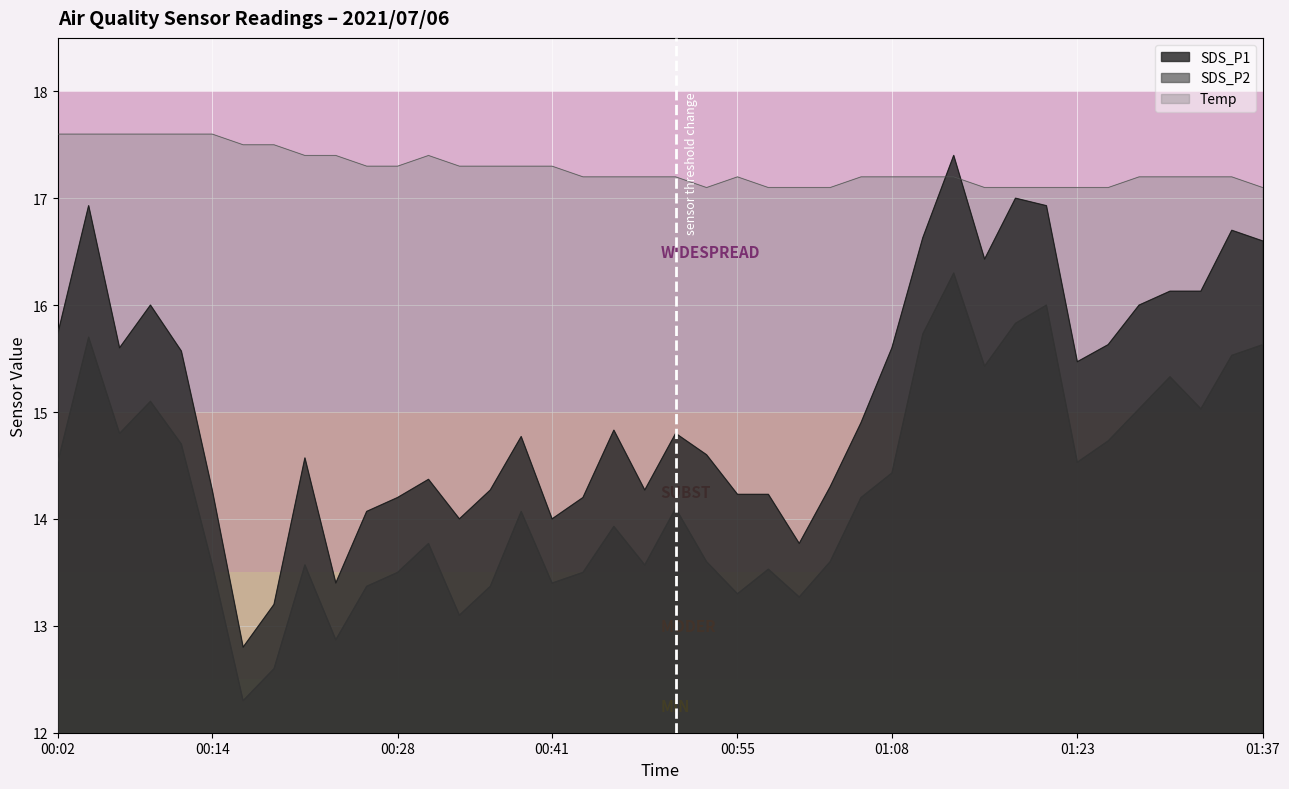

What is the minimum value shown in the chart?

12.3